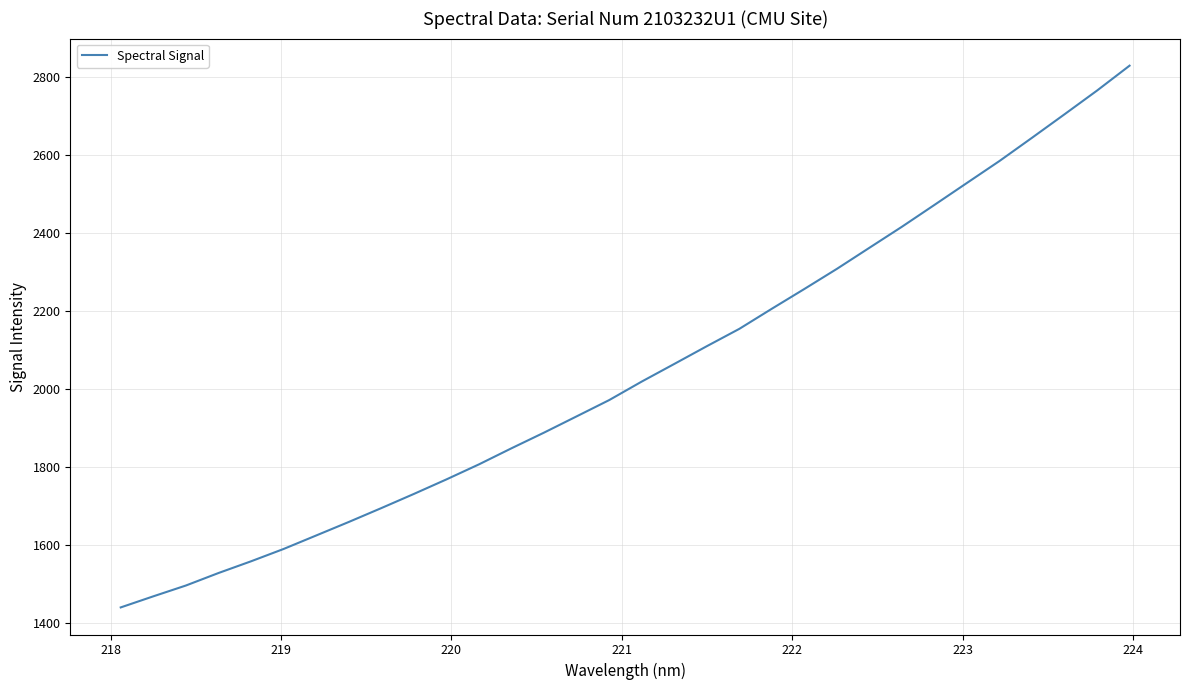

What is the greatest value displayed?

2829.5